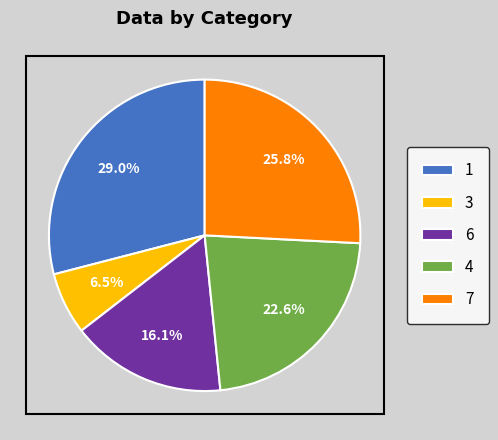

Count the number of slices in the pie.

5